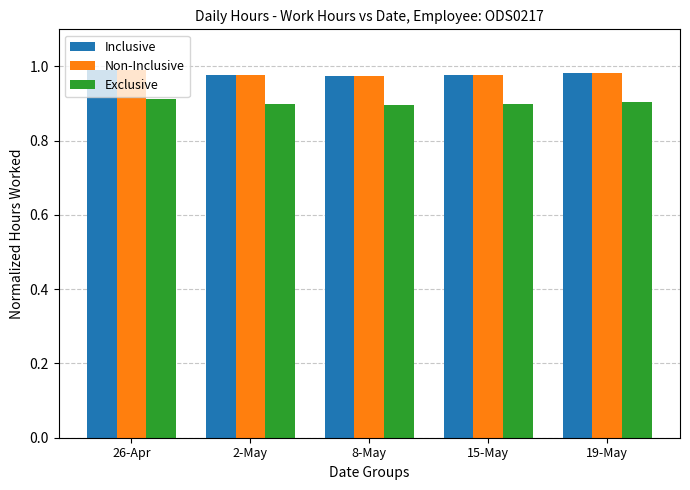

The value of Exclusive at 26-Apr is 0.9. True or false?

True